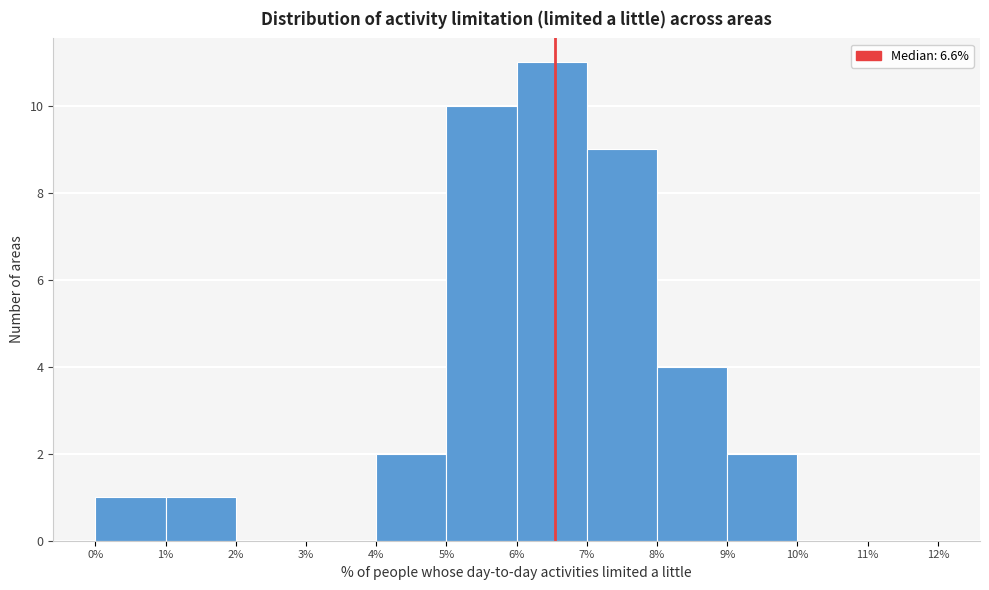

Reading left to right, list every bar in this chart as the range it spans on the x-axis followed by its height. The values are not printed on the chart, so give them approximately, as read against the axis.

0% to 1%: 1
1% to 2%: 1
2% to 3%: 0
3% to 4%: 0
4% to 5%: 2
5% to 6%: 10
6% to 7%: 11
7% to 8%: 9
8% to 9%: 4
9% to 10%: 2
10% to 11%: 0
11% to 12%: 0